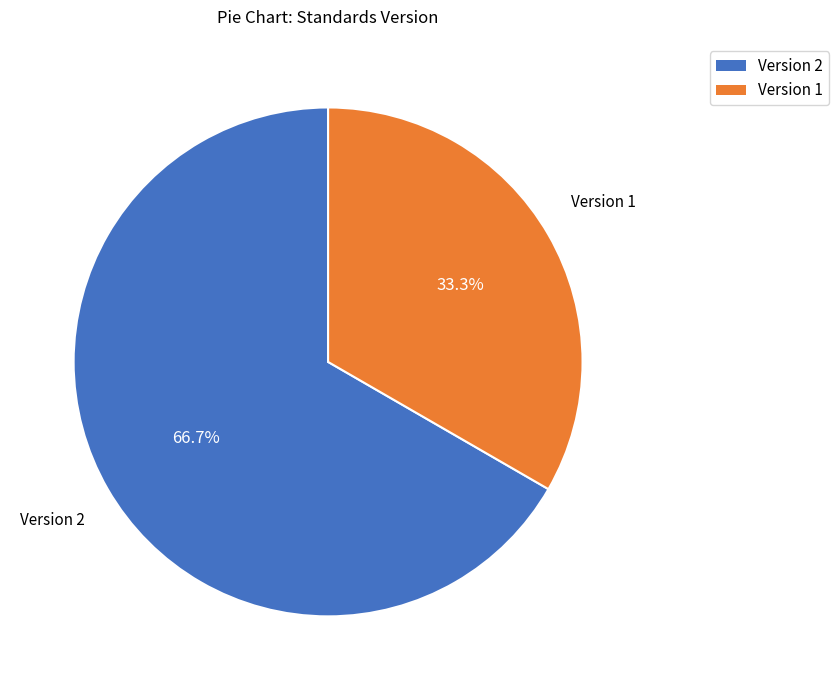

Is there any slice that represents more than half of the pie?

Yes